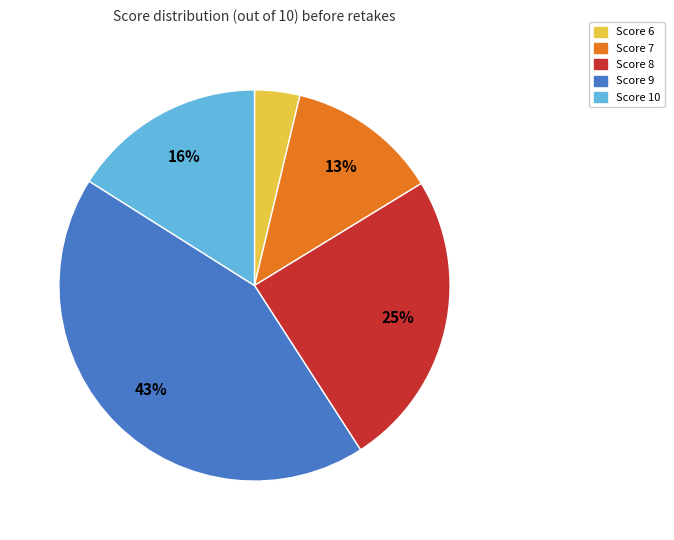

Is there a majority slice in this chart?

No